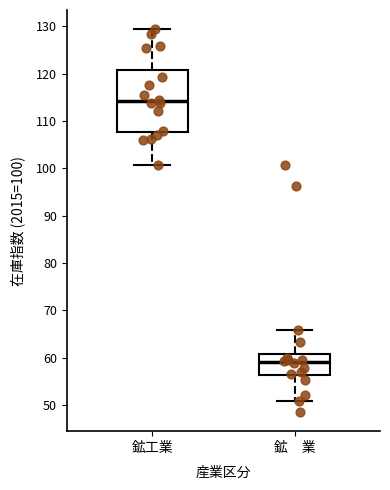

Where does the lower whisker of the box for 鉱 業 end on the y-axis? The values are not printed on the chart, so give them approximately, as read against the axis.

51